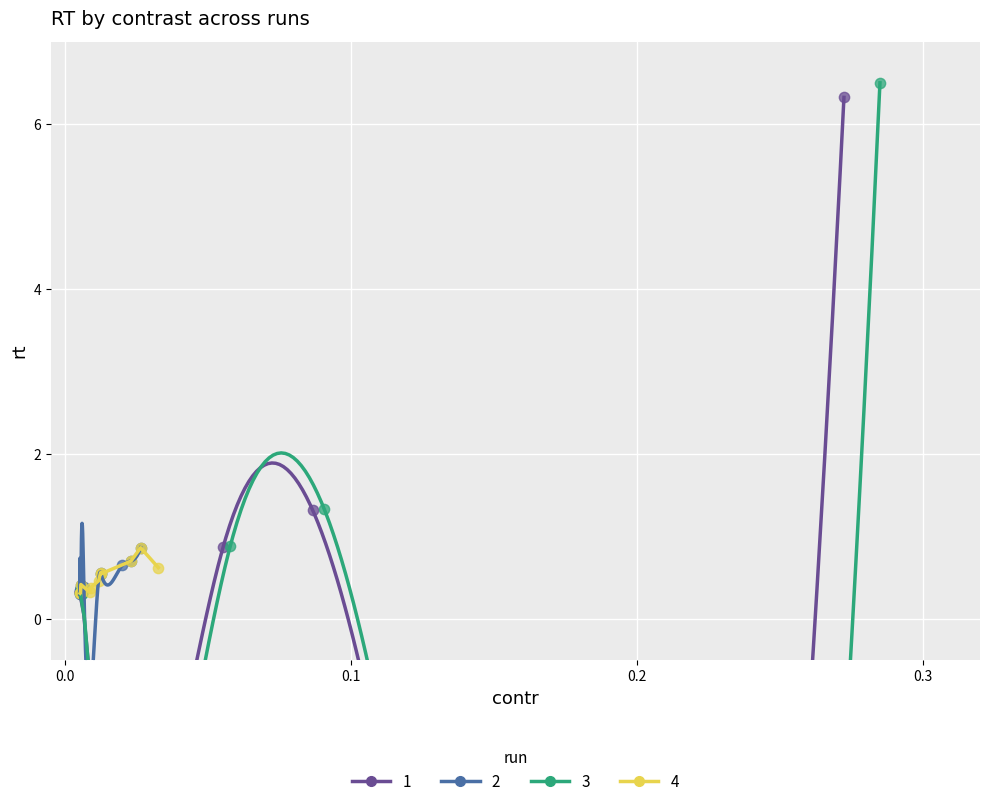

Which series has the largest Y range (max minus min)?

3